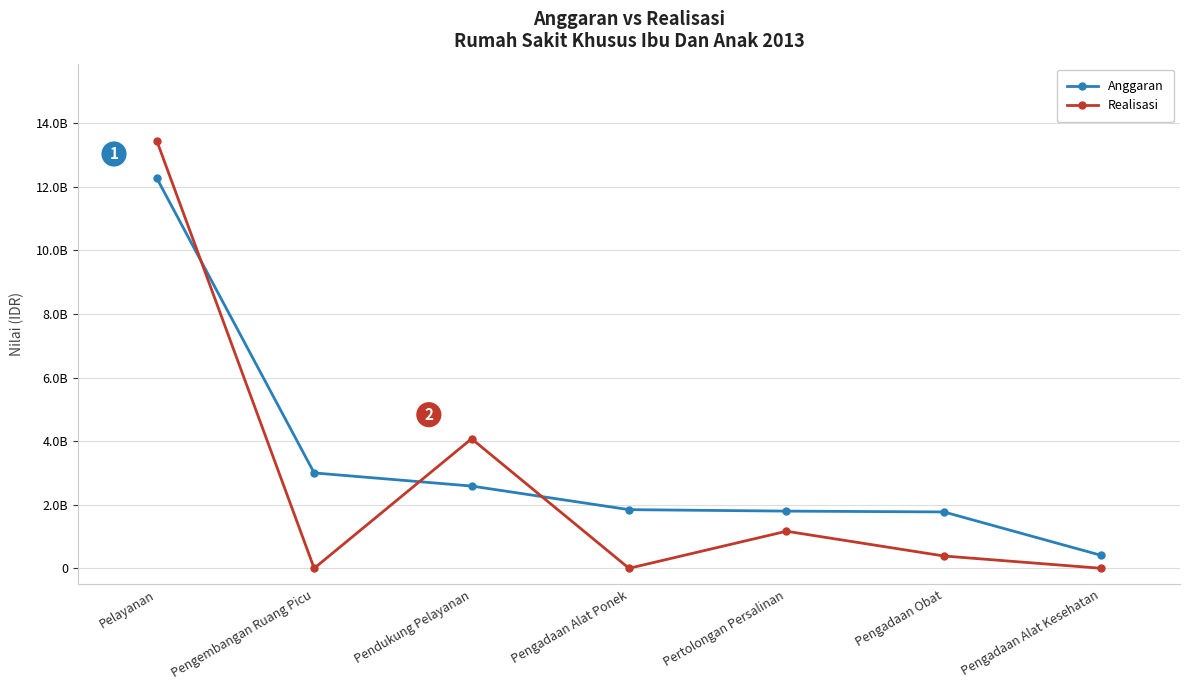

What position from the right is Pertolongan Persalinan?

3